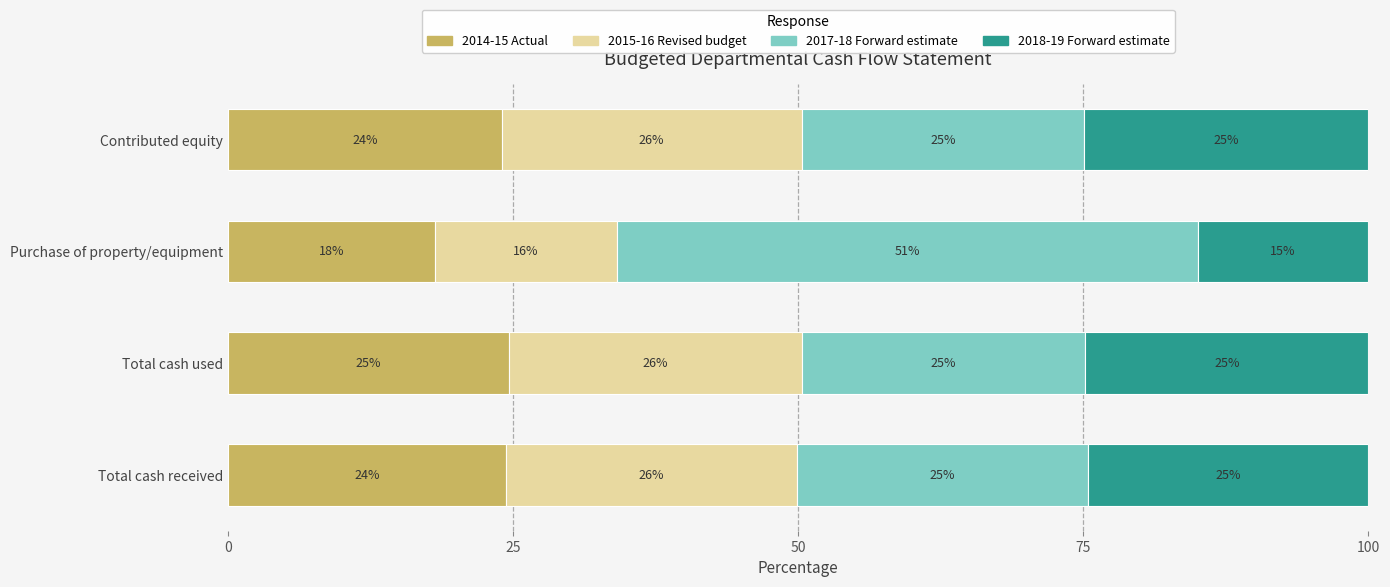

What is the total value across all series at Purchase of property/equipment?

100.0